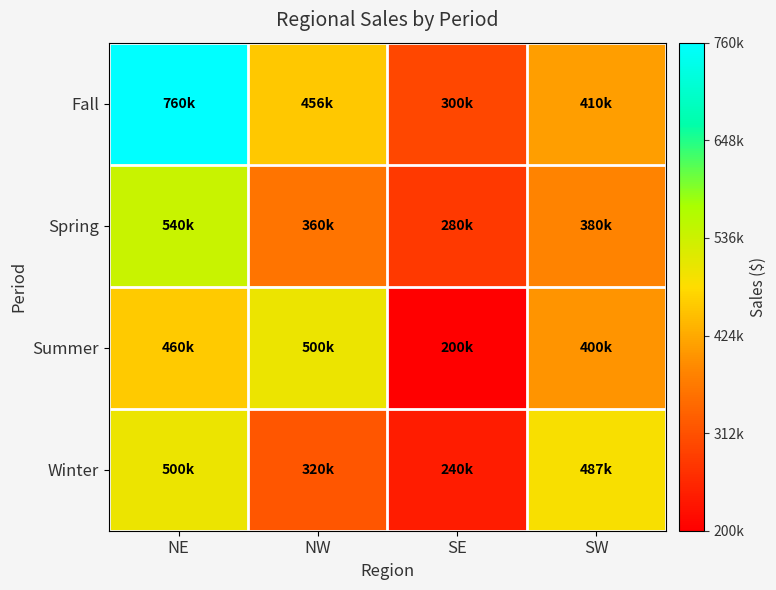

What is the greatest value displayed?

760000